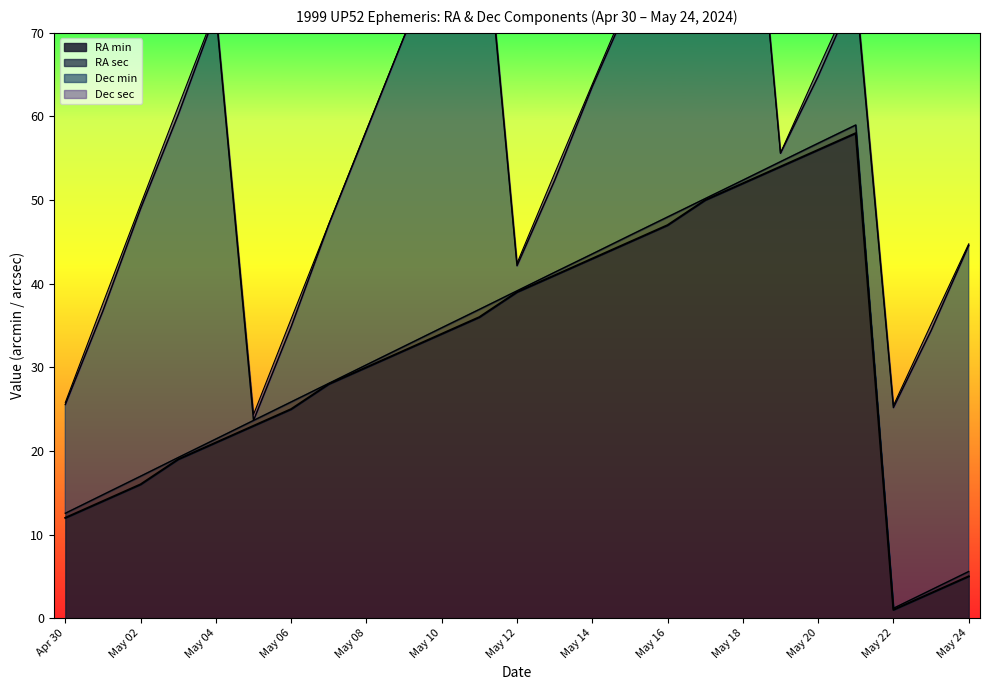

Is it true that Dec min equals 40 at May 22?

False